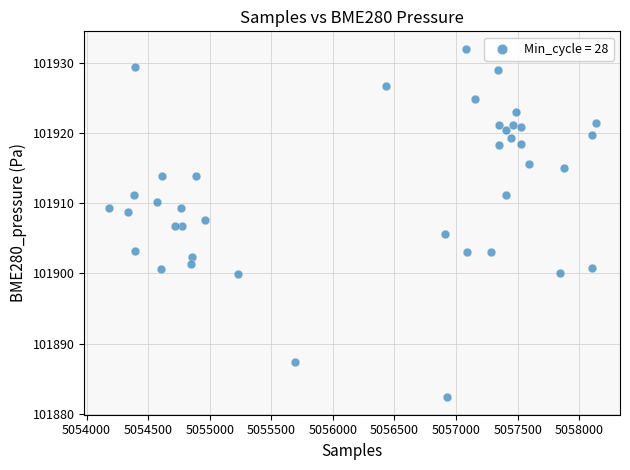

What is the range of Y values (max minus min)?

49.7